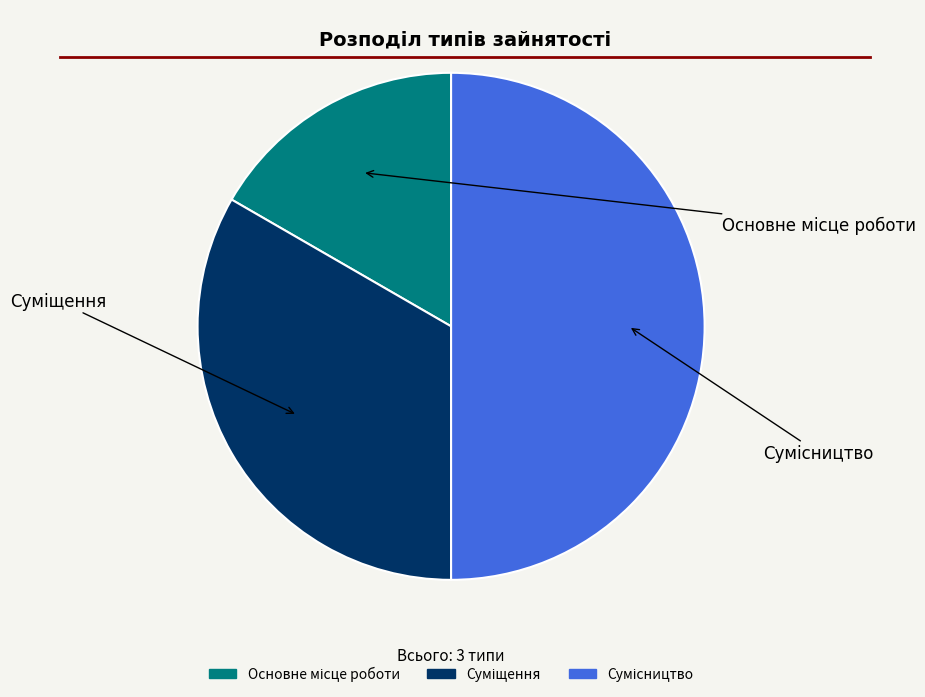

Count the number of slices in the pie.

3